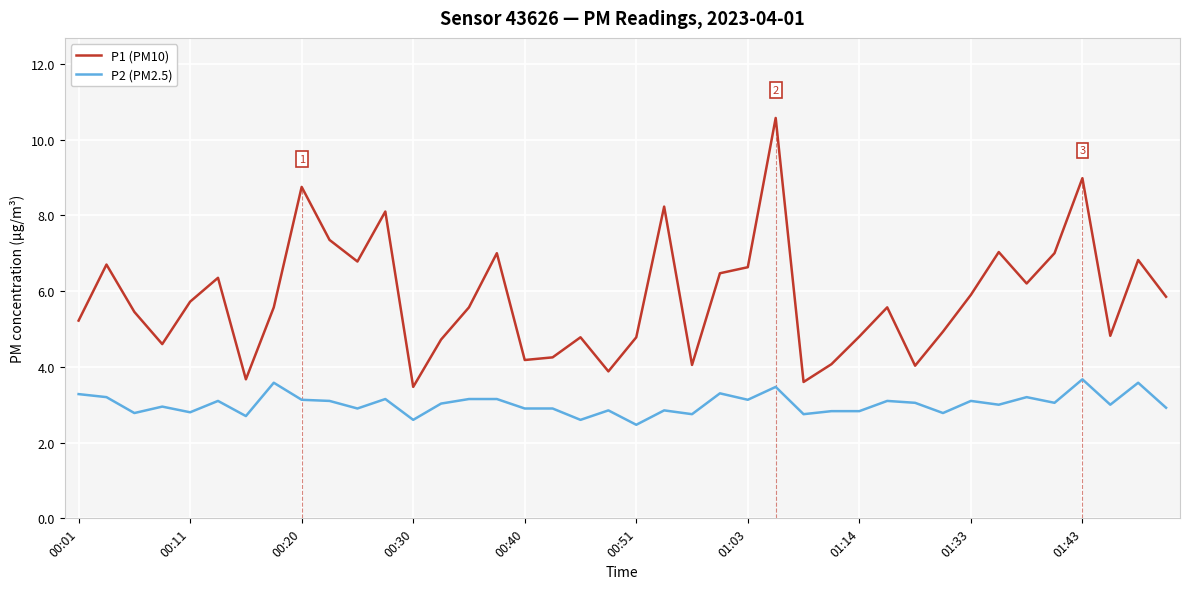

What is the minimum value shown in the chart?

2.5